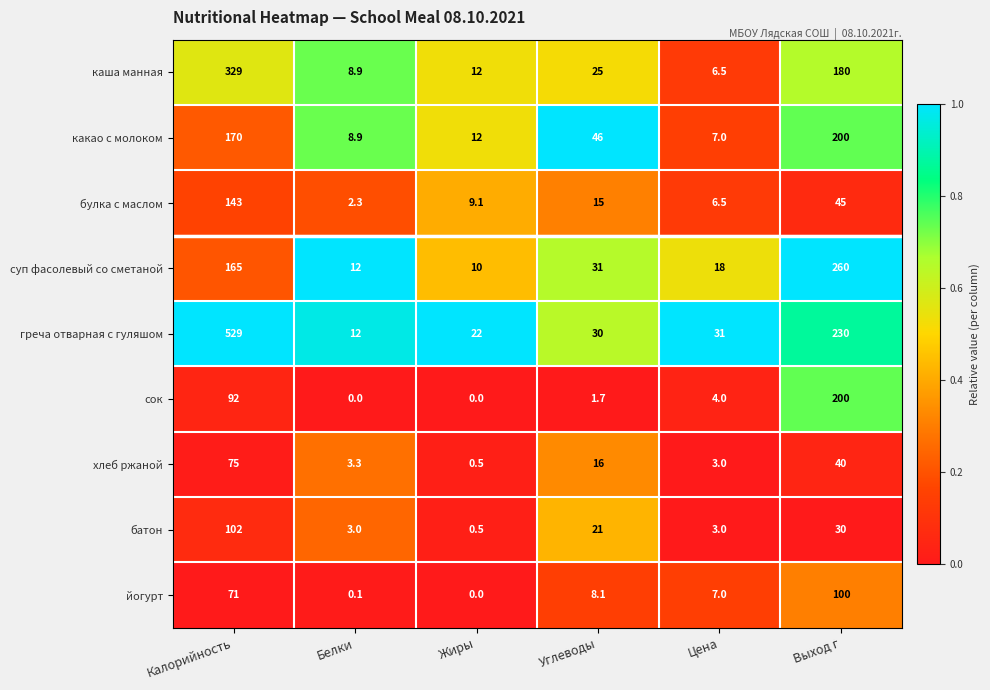

What is the sum of all каша манная values?

561.4